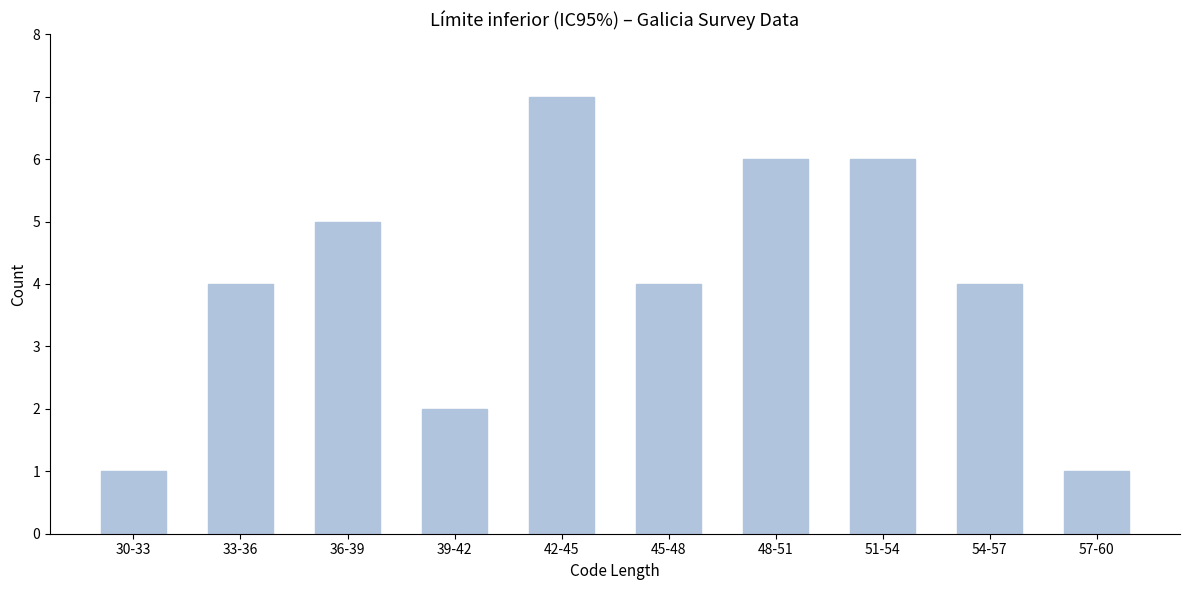

Reading left to right, list all the values displayed in this chart.

1	4	5	2	7	4	6	6	4	1